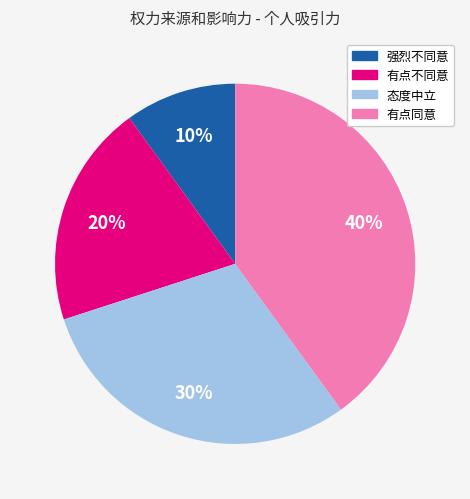

How many segments does this pie chart have?

4